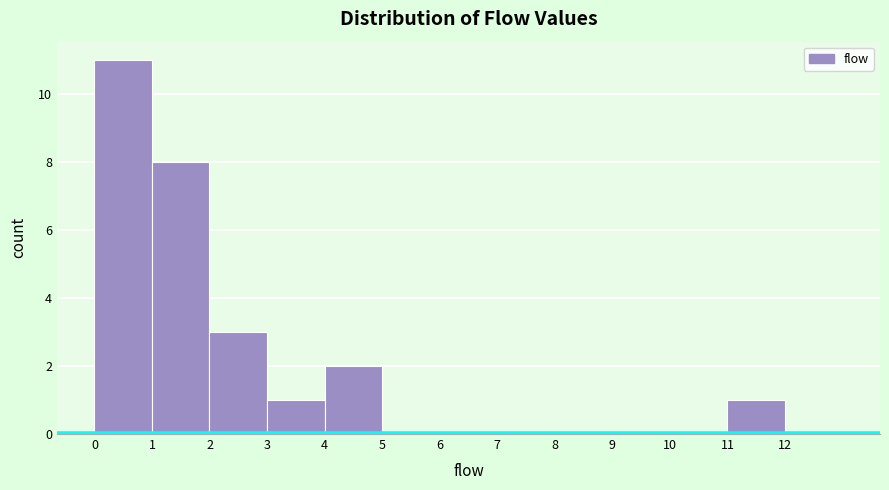

Which range on the x-axis has the tallest bar?

0 to 1